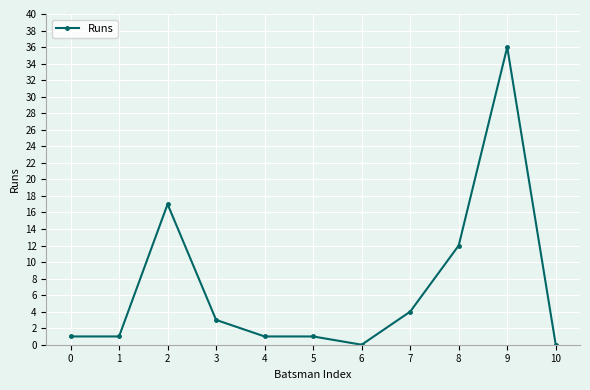

Reading left to right, what are all the values shown in this chart?

1	1	17	3	1	1	0	4	12	36	0